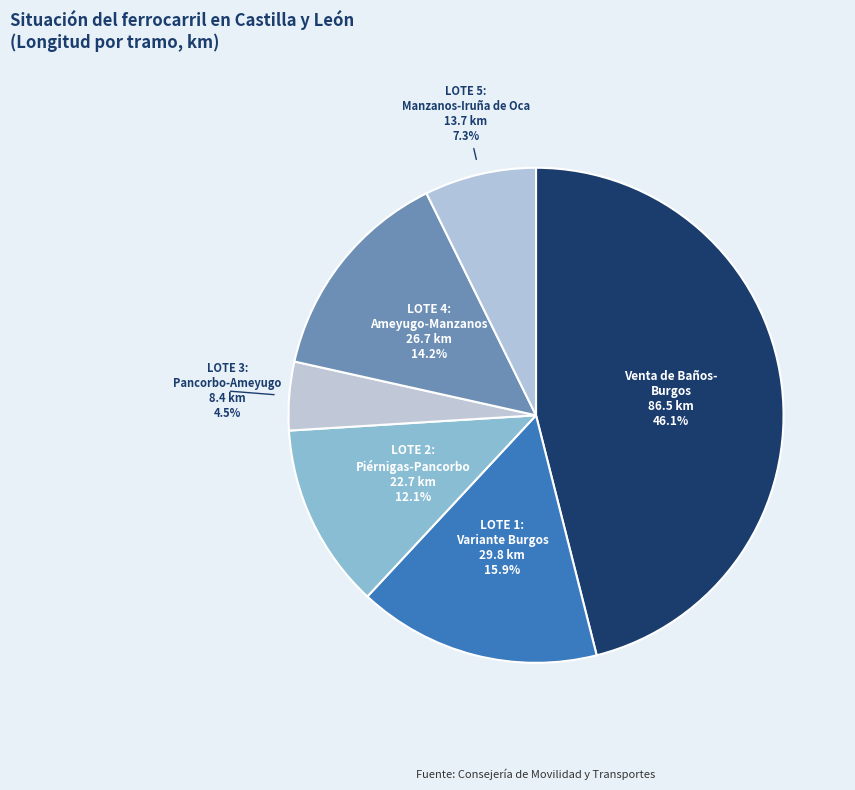

Which category has the biggest portion of the pie?

Venta de Baños- Burgos